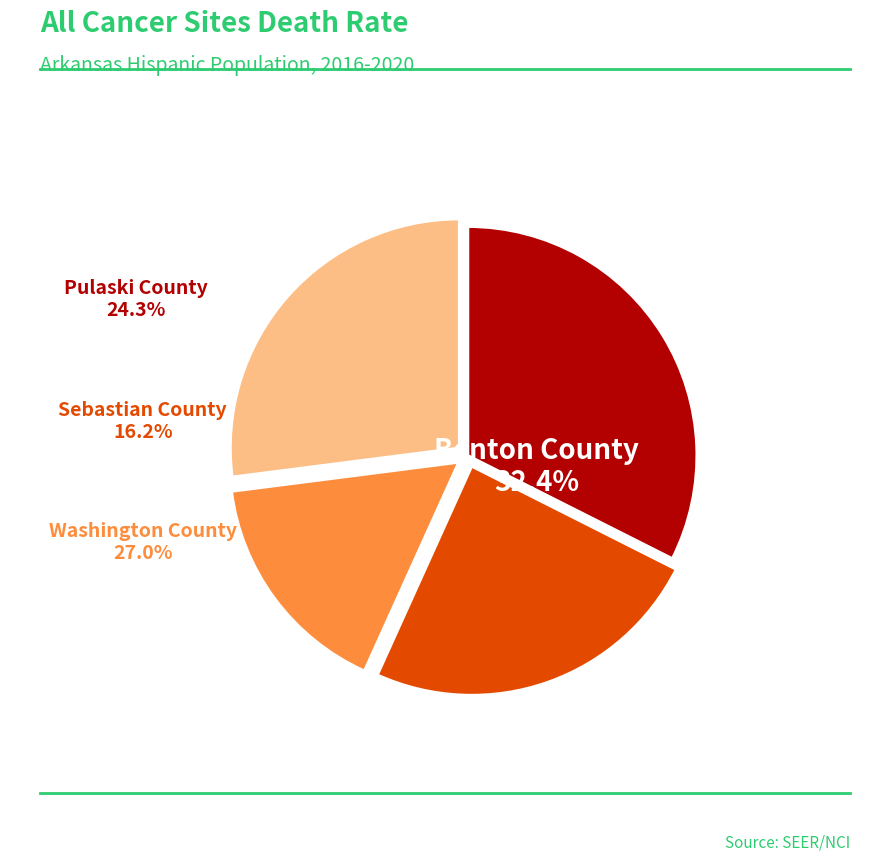

Count the number of slices in the pie.

4